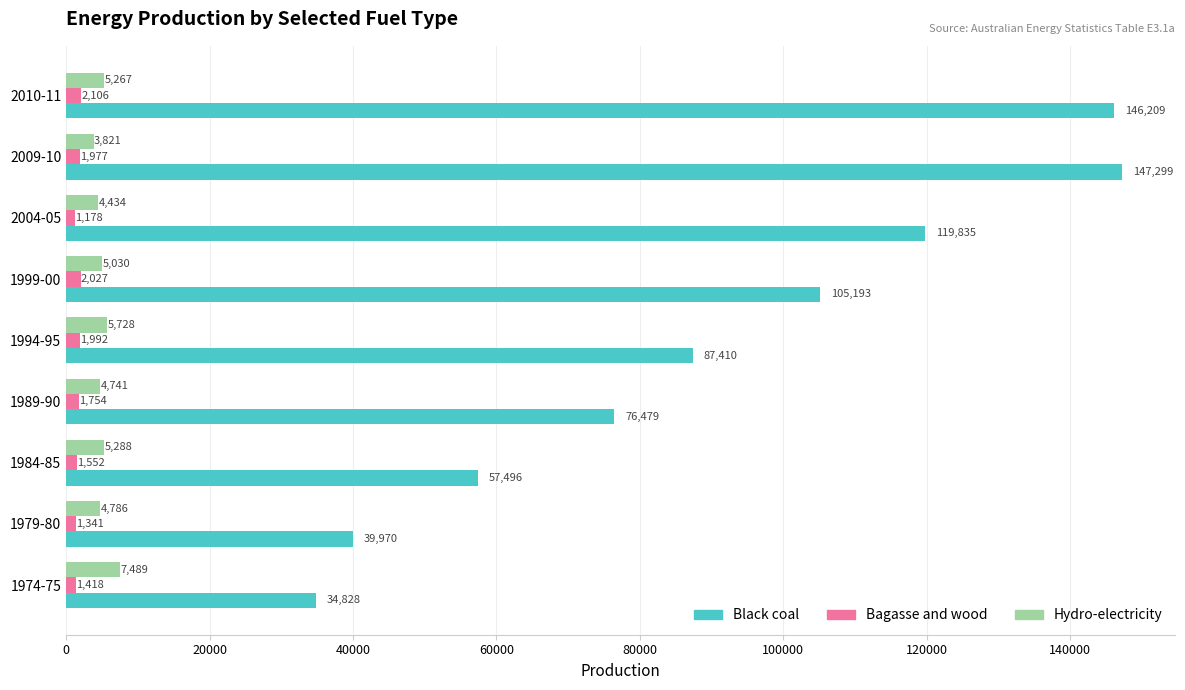

What is the maximum value for Bagasse and wood?

2106